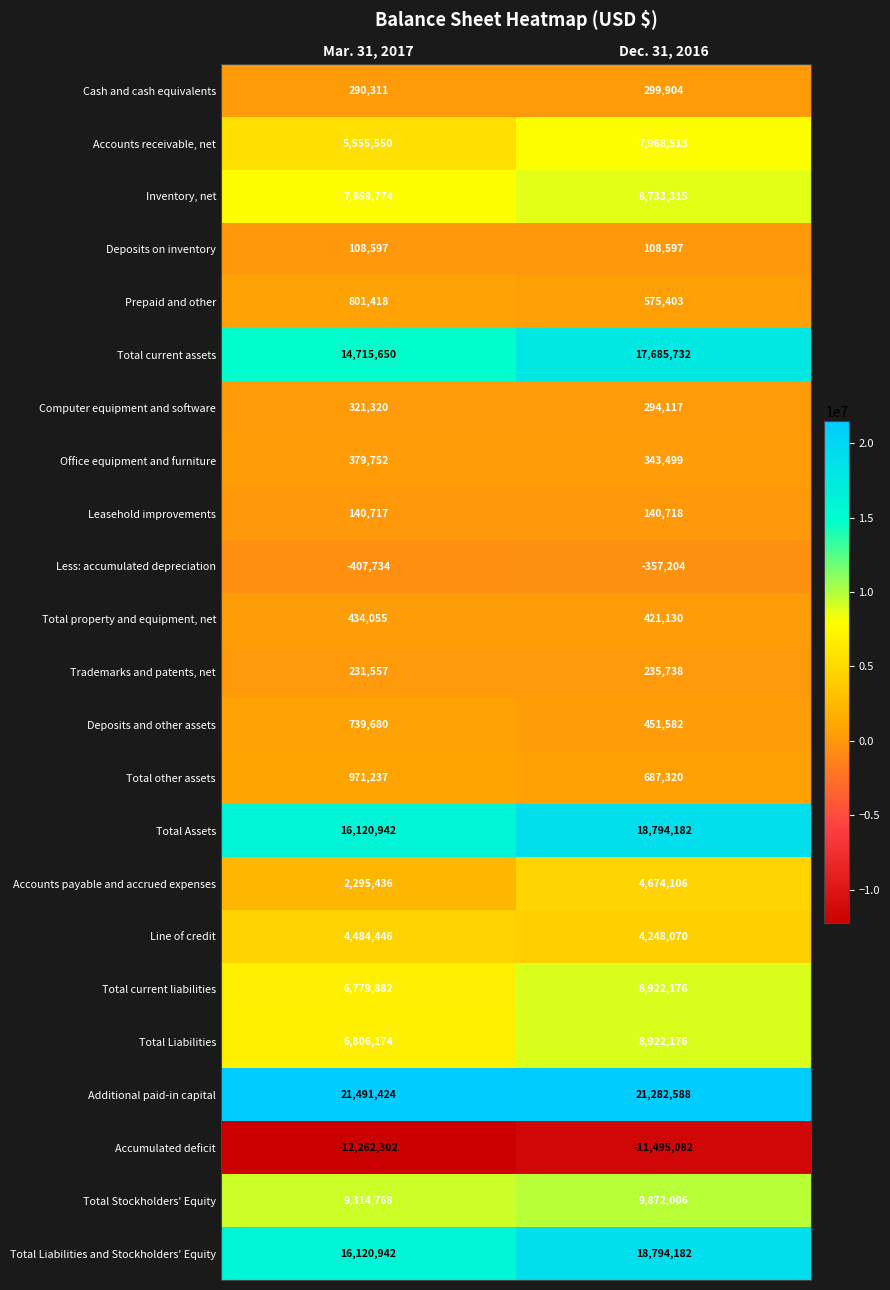

At how many categories does at least one series exceed 2381302?

2